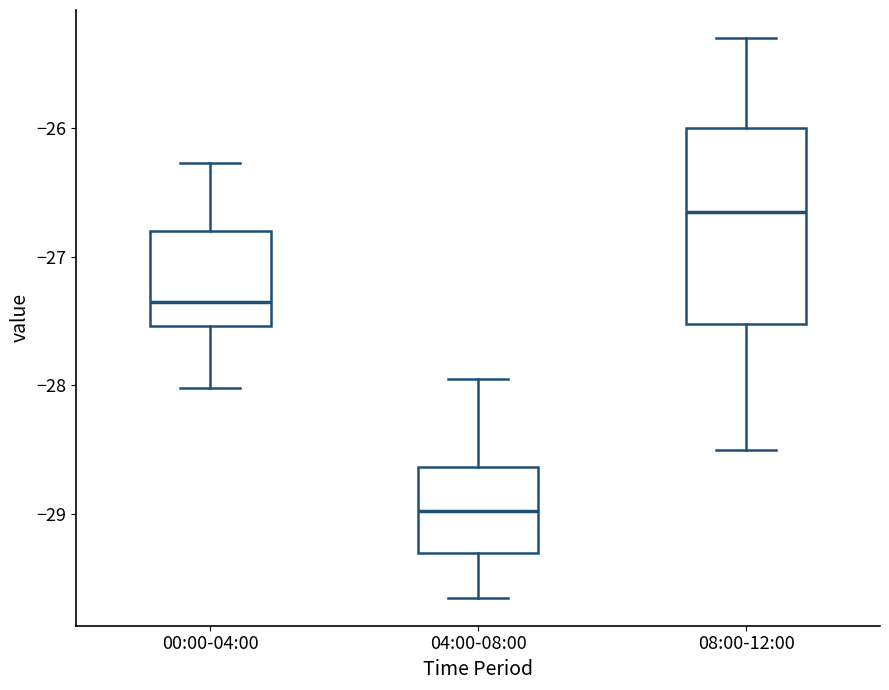

Which box has the highest median line?

08:00-12:00